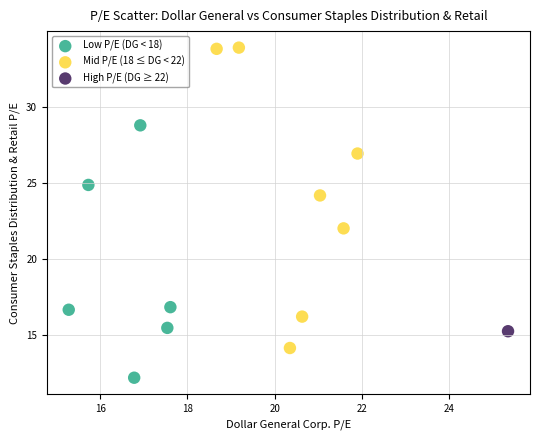

Which series contains the lowest Y value?

Low P/E (DG < 18)